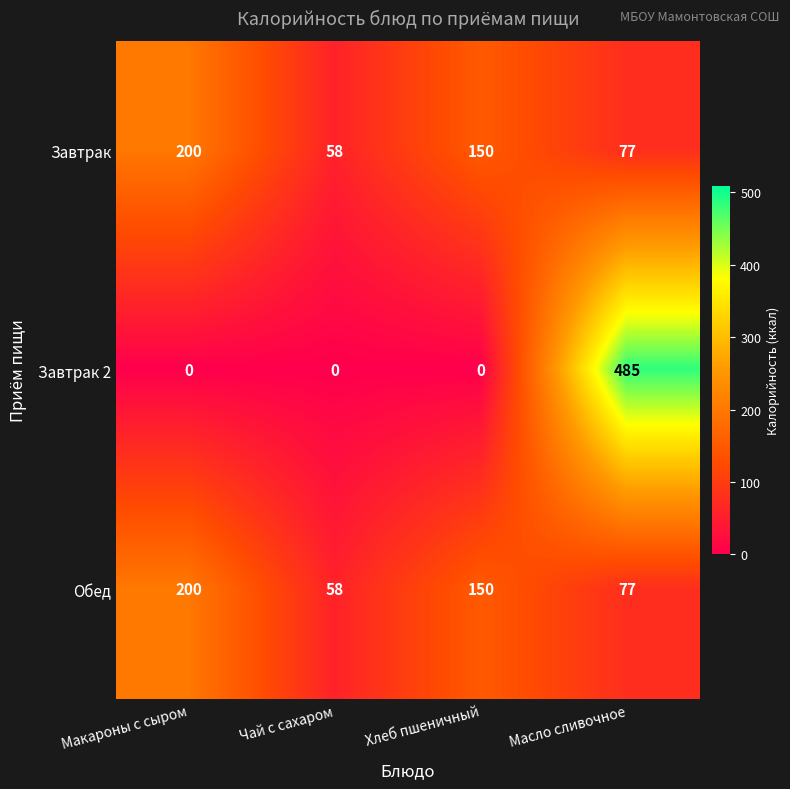

How many data points does each series have?

4